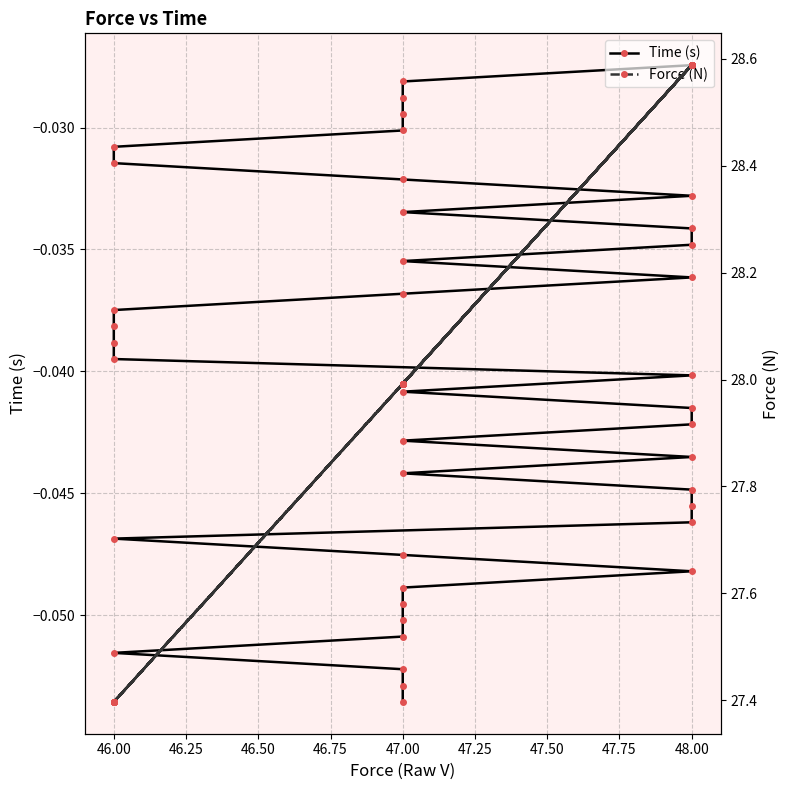

Is the value of Time (s) at 45.75 greater than the value of Force (N) at 39?

No